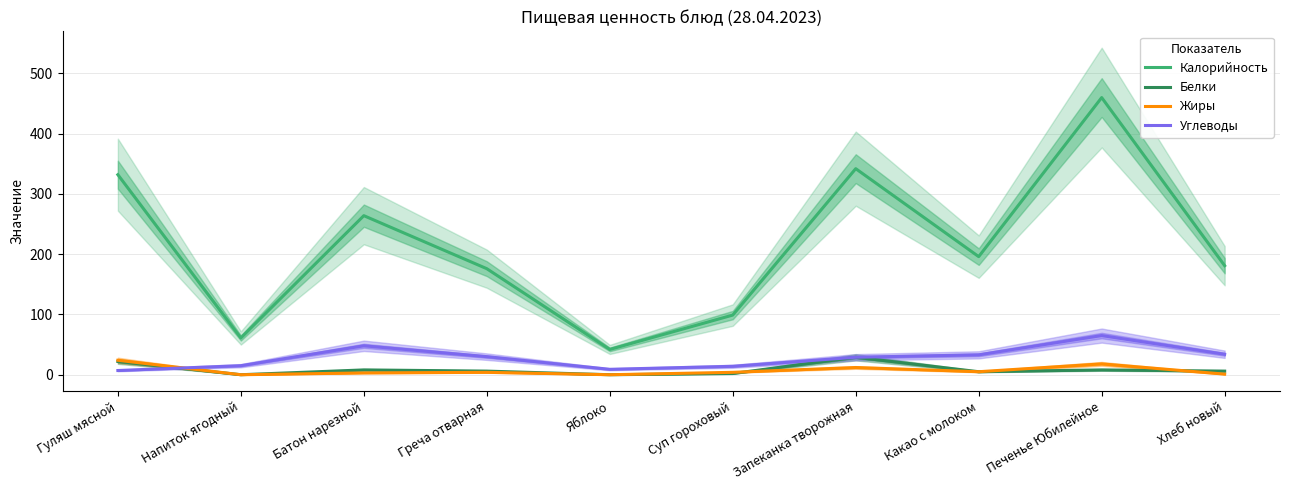

In Калорийность, how many points are higher than both neighbors (excluding endpoints)?

3